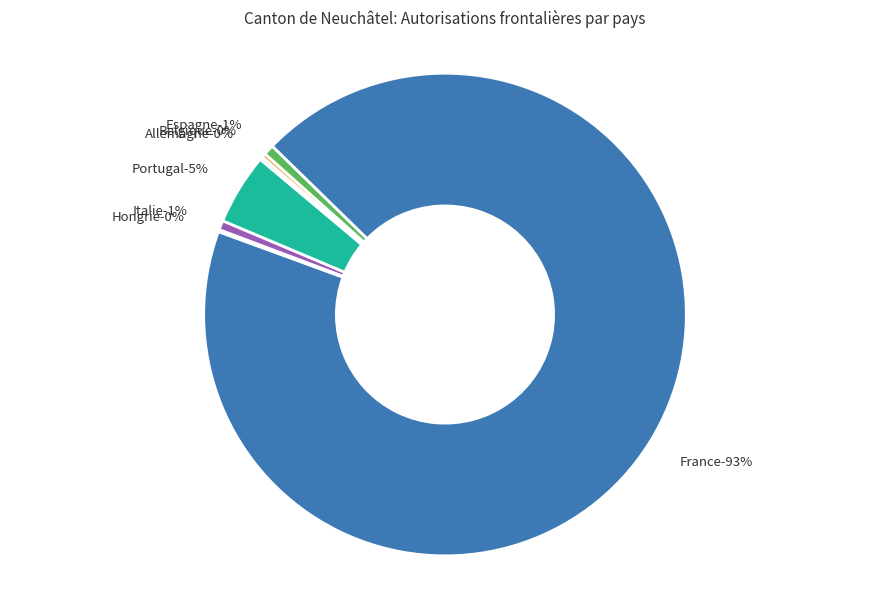

Is it true that Portugal is 12% of the pie?

False